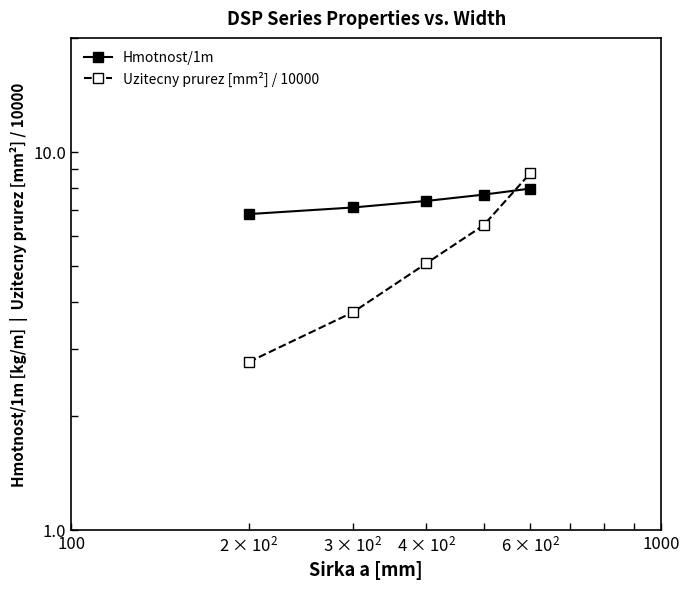

What is the value of the Hmotnost/1m point at the 3rd from the left?

7.4